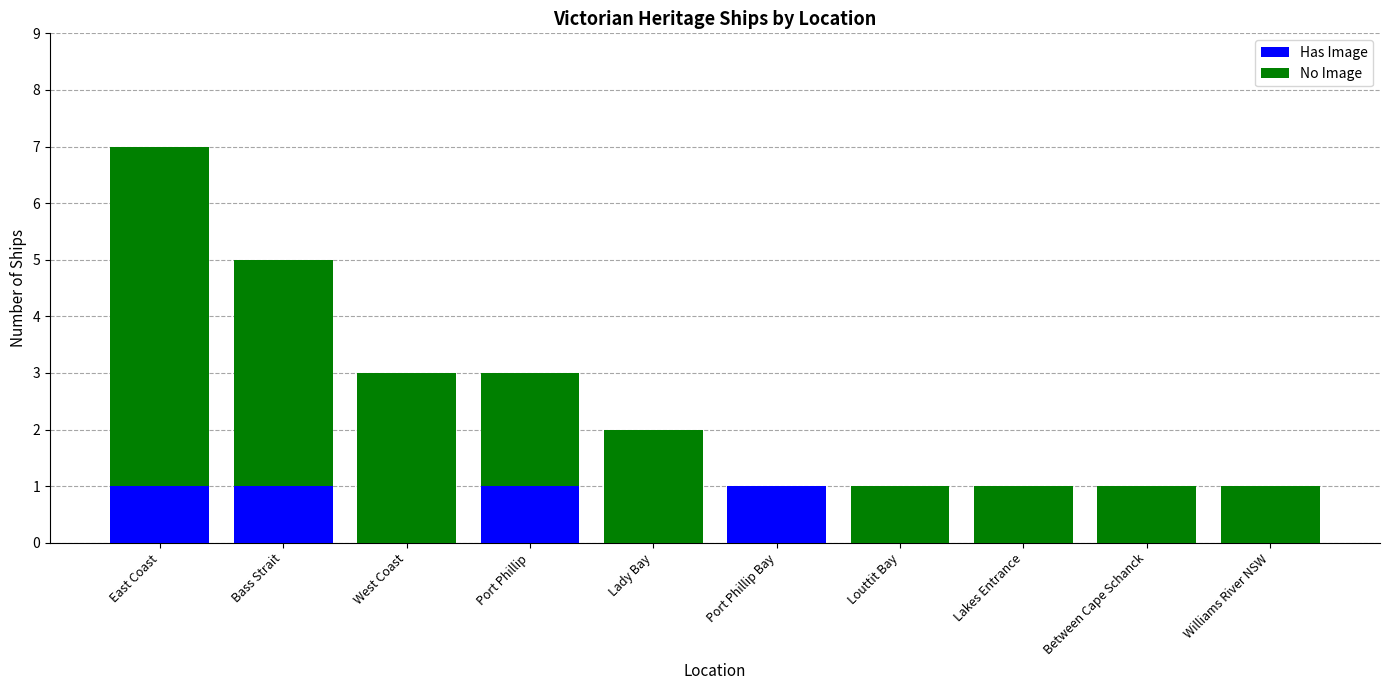

The value of Has Image at Bass Strait is 0. True or false?

False